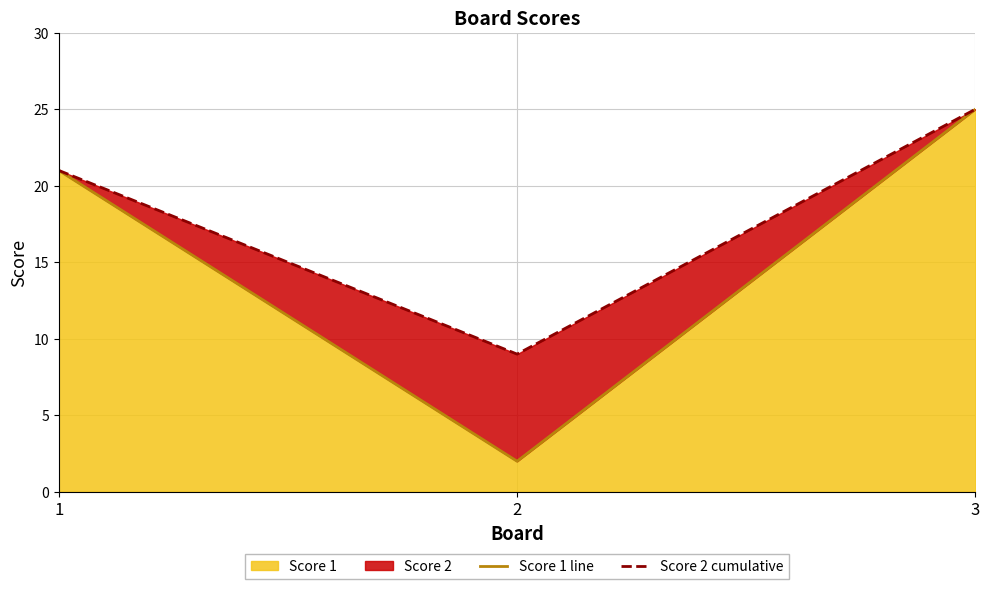

Rank the categories by Score 1 line value from lowest to highest.

2, 1, 3